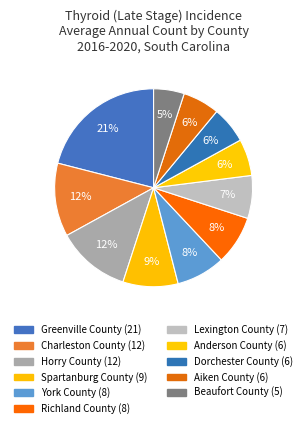

What is the change in value from Charleston County to Spartanburg County?

-3